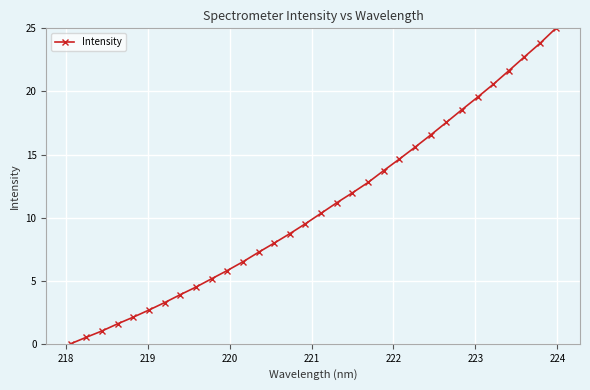

What is the value of the 11th point from the left?

5.8